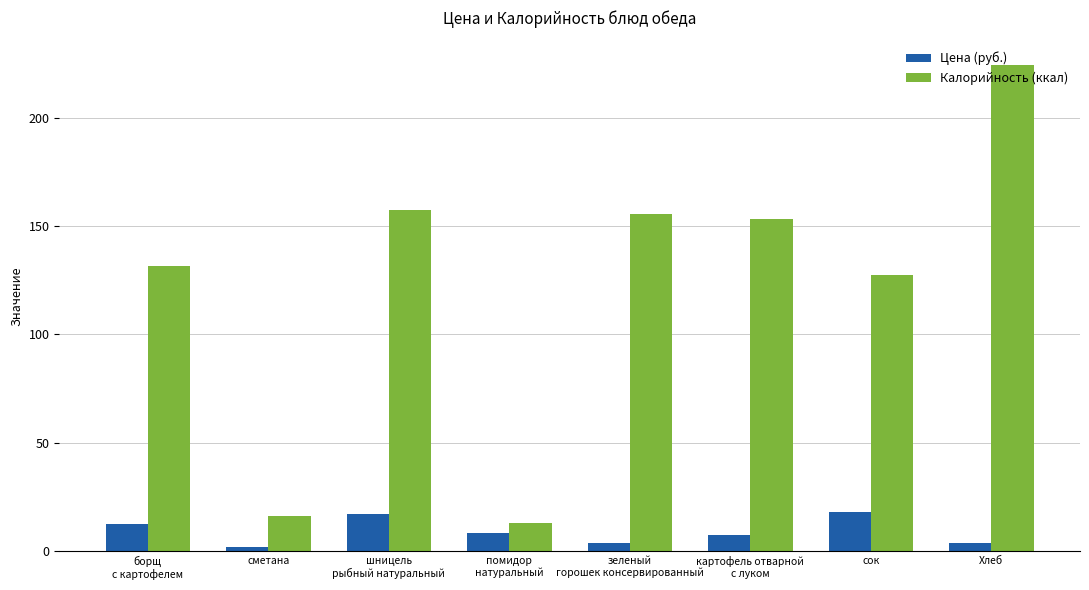

How many values in the Калорийность (ккал) series are below 153?

4